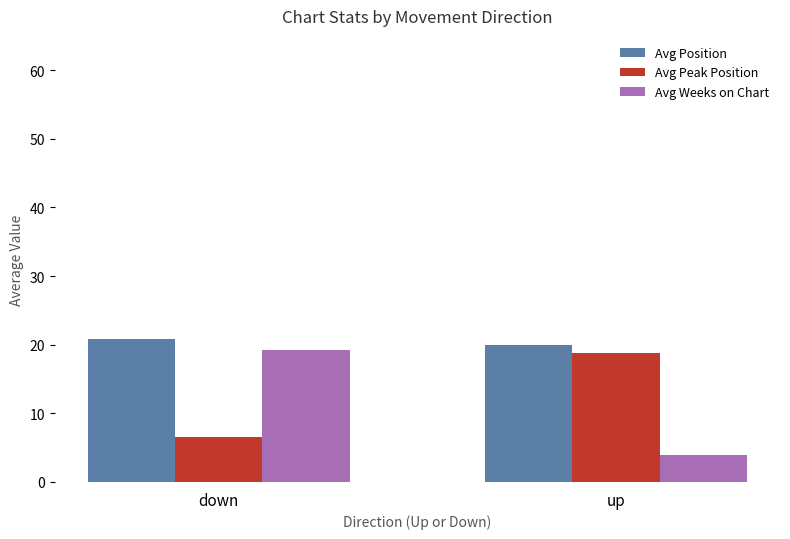

Reading left to right, transcribe all the data shown in this chart.

Avg Position: down=20.8	up=20.0
Avg Peak Position: down=6.5	up=18.8
Avg Weeks on Chart: down=19.3	up=3.9